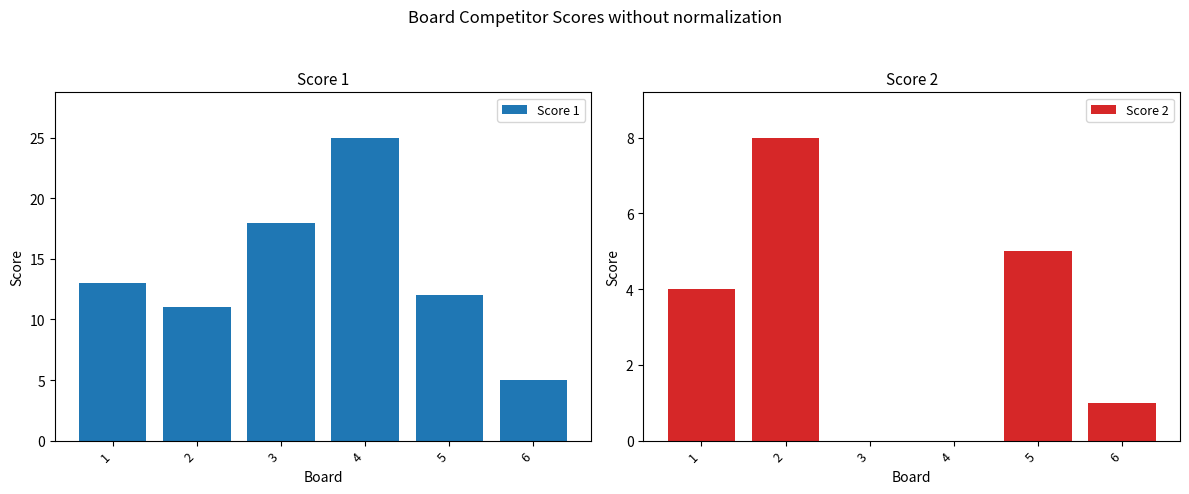

What is the value of the Score 2 bar at the 5th from the left?

5